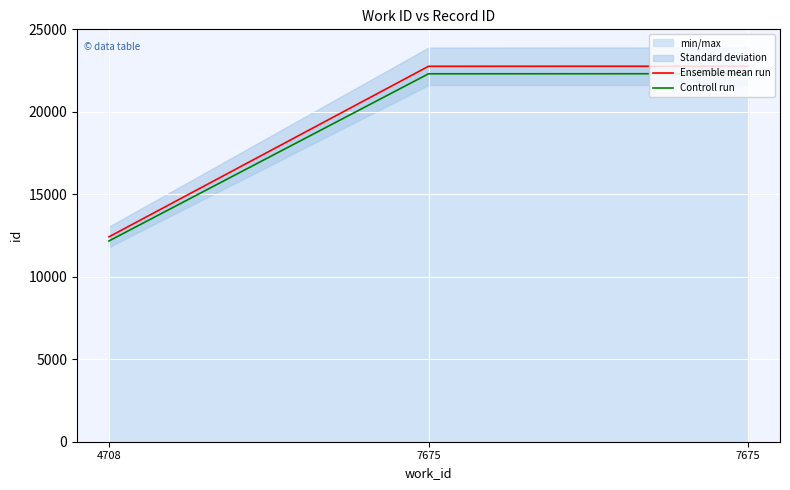

True or false: Controll run has a value of 36146.2 at 7675.

False